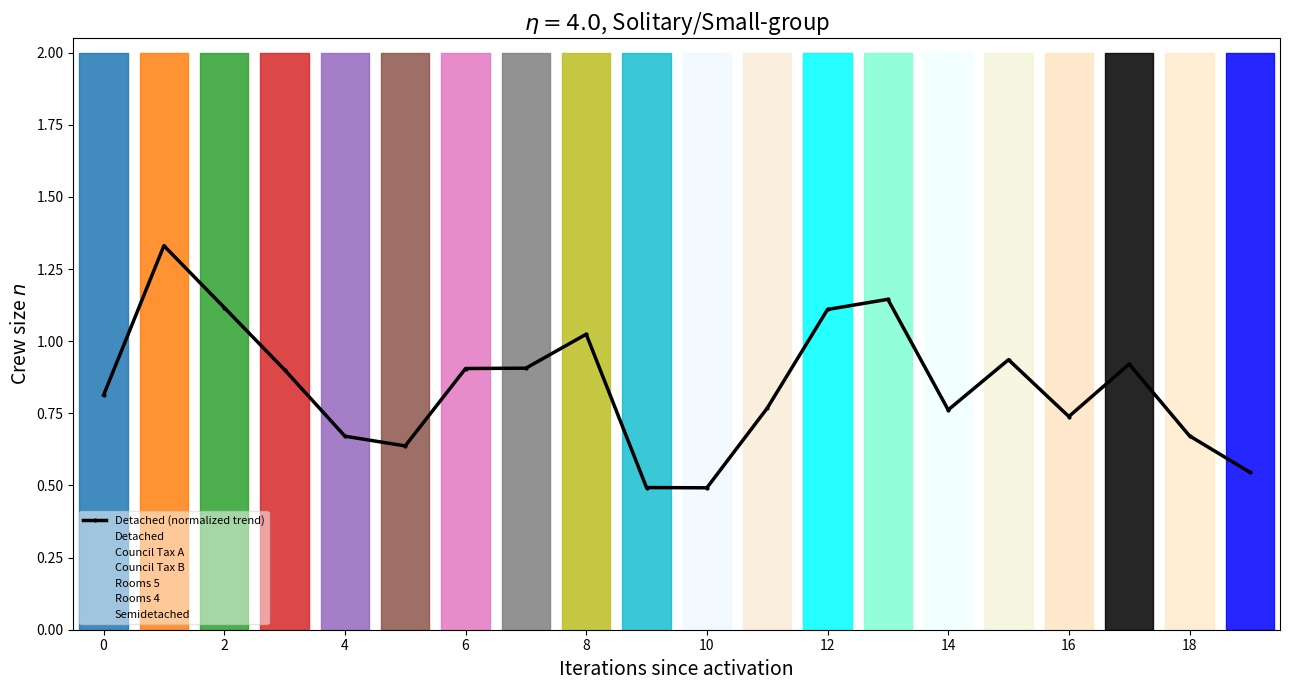

The Detached (normalized trend) series shows 0.5 at 10. True or false?

True